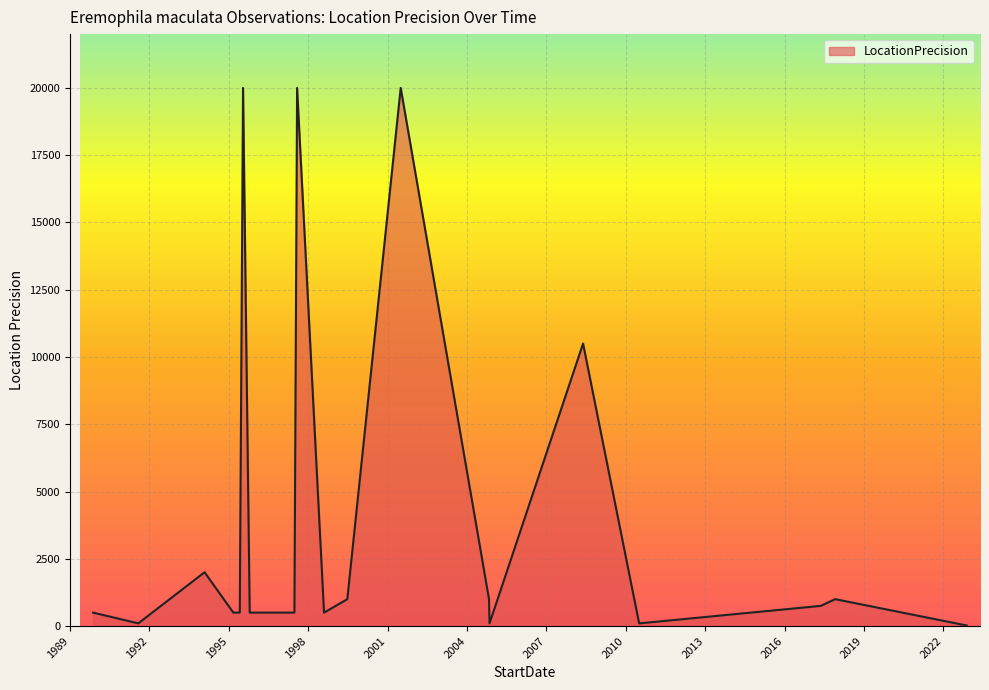

How many interior local peaks (higher than both neighbors) does the data have?

6